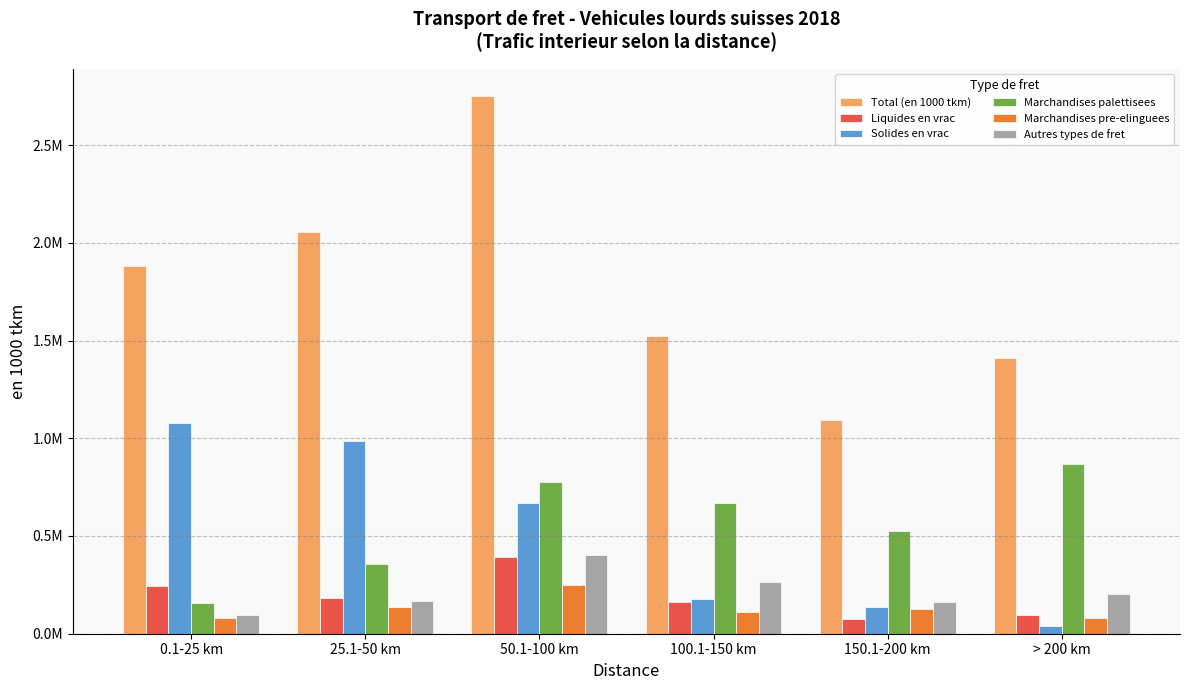

Does the chart contain any negative values?

No